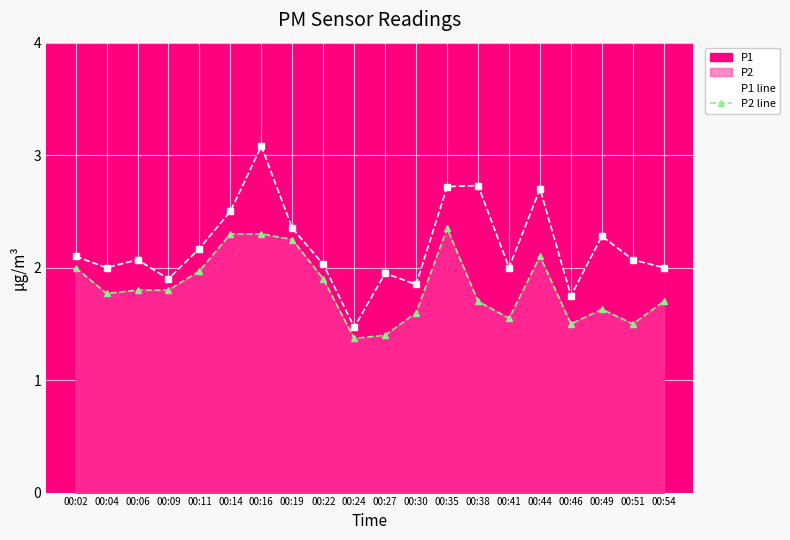

List the series in order of their peak value, lowest first.

P2 line, P1 line